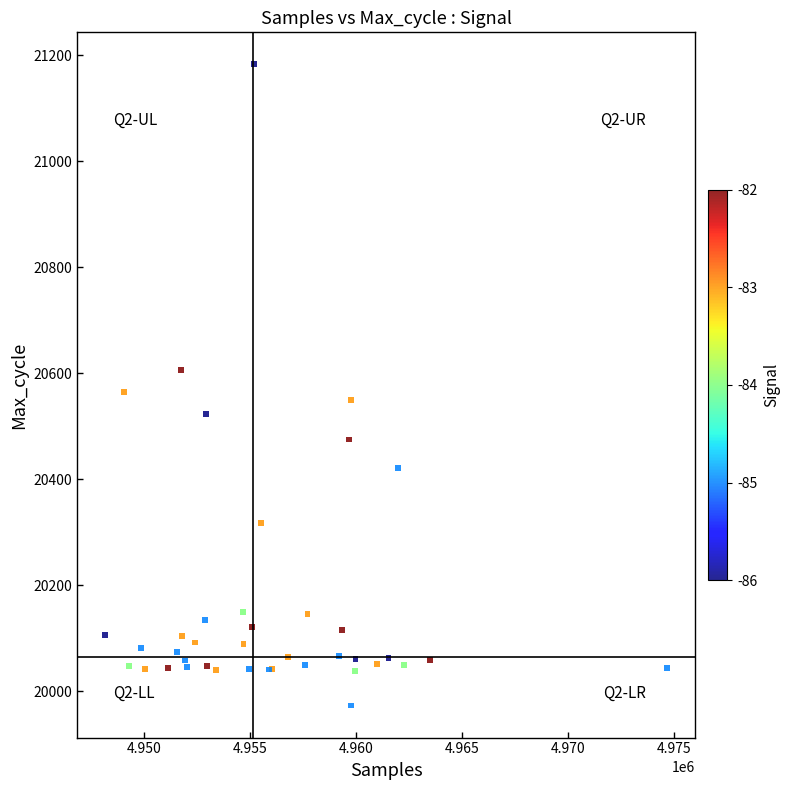

What Y value in the scatter plot is closest to 20578?

20564